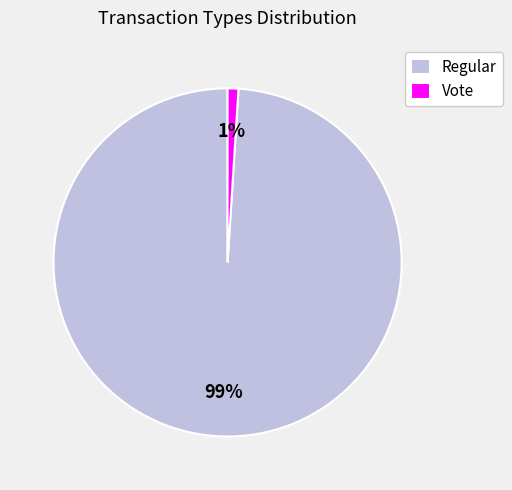

To the nearest percent, what is the difference between the Regular and Vote slice percentages?

98%